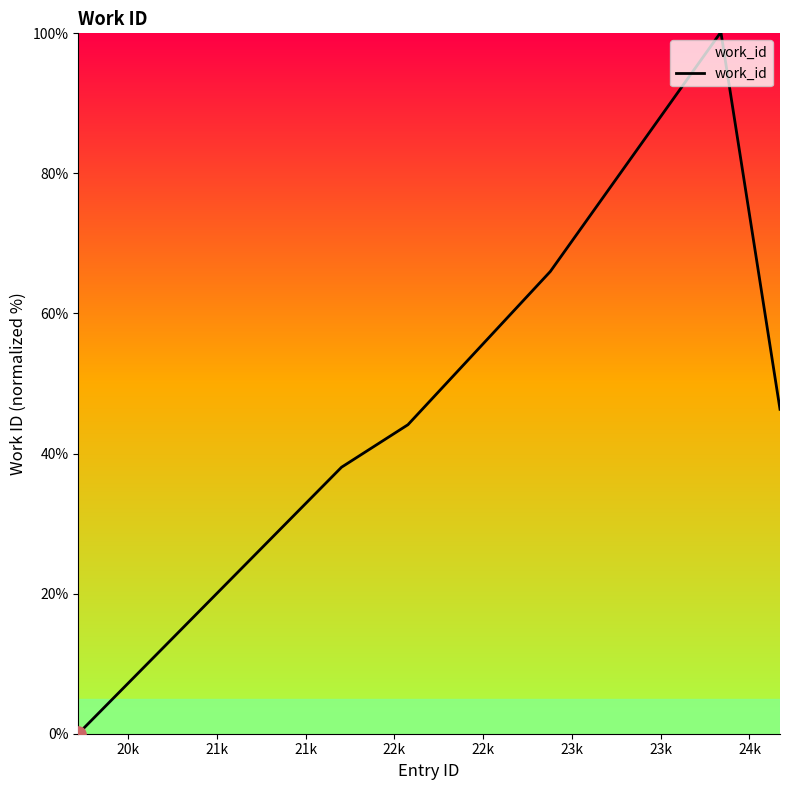

What is the greatest value displayed?

100.0